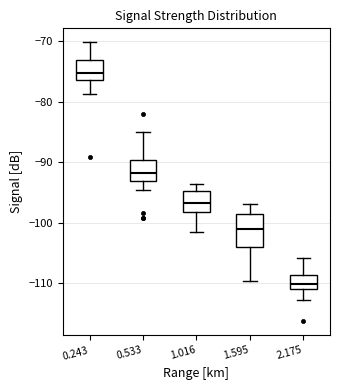

Reading left to right, transcribe this box plot: for each box, give where its median line is, the range the box spans, and where its two whiskers end, as read against the y-axis. The values are not printed on the chart, so give them approximately, as read against the axis.

0.243: median -75, box -76 to -73, whiskers -79 to -70
0.533: median -92, box -93 to -90, whiskers -95 to -85
1.016: median -97, box -98 to -95, whiskers -102 to -94
1.595: median -101, box -104 to -98, whiskers -110 to -97
2.175: median -110, box -111 to -109, whiskers -113 to -106